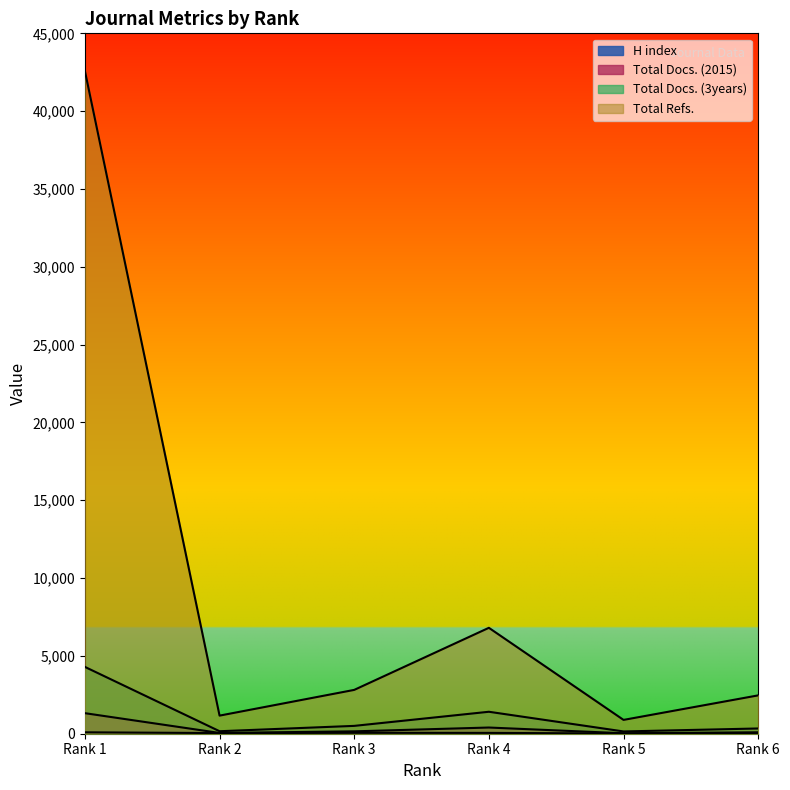

What is the sum of all Total Docs. (3years) values?

6851